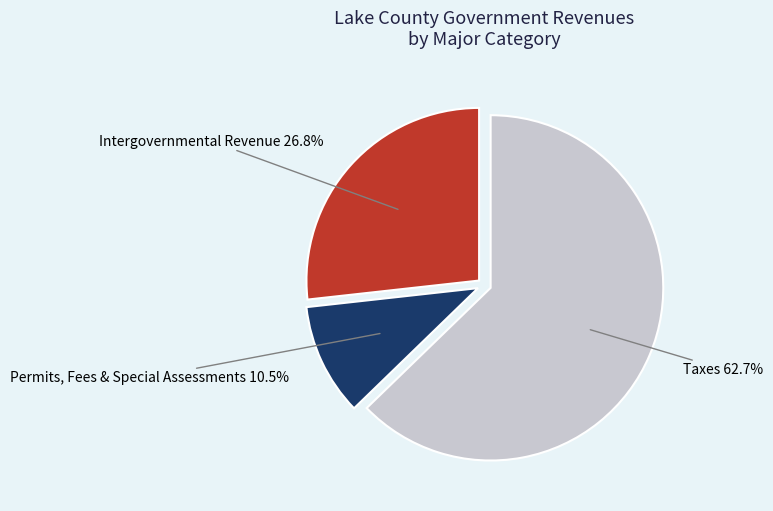

What is the ratio of the value at Taxes to the value at Intergovernmental Revenue?

2.3